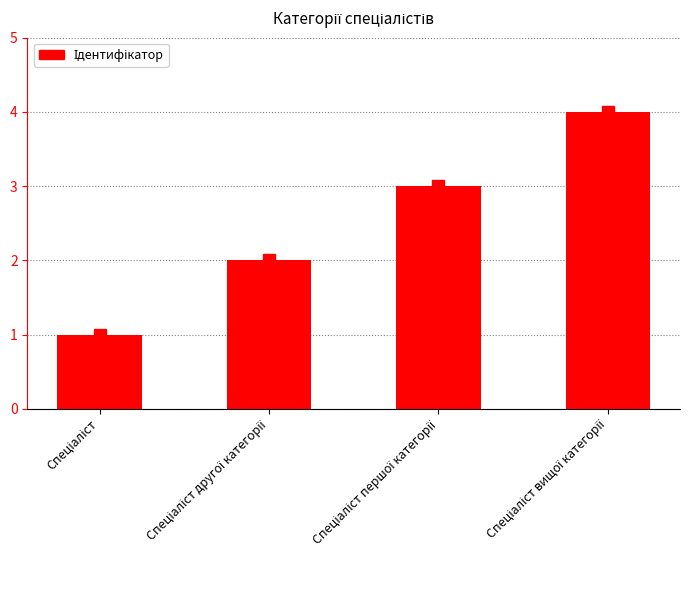

How many categories are shown in the chart?

4